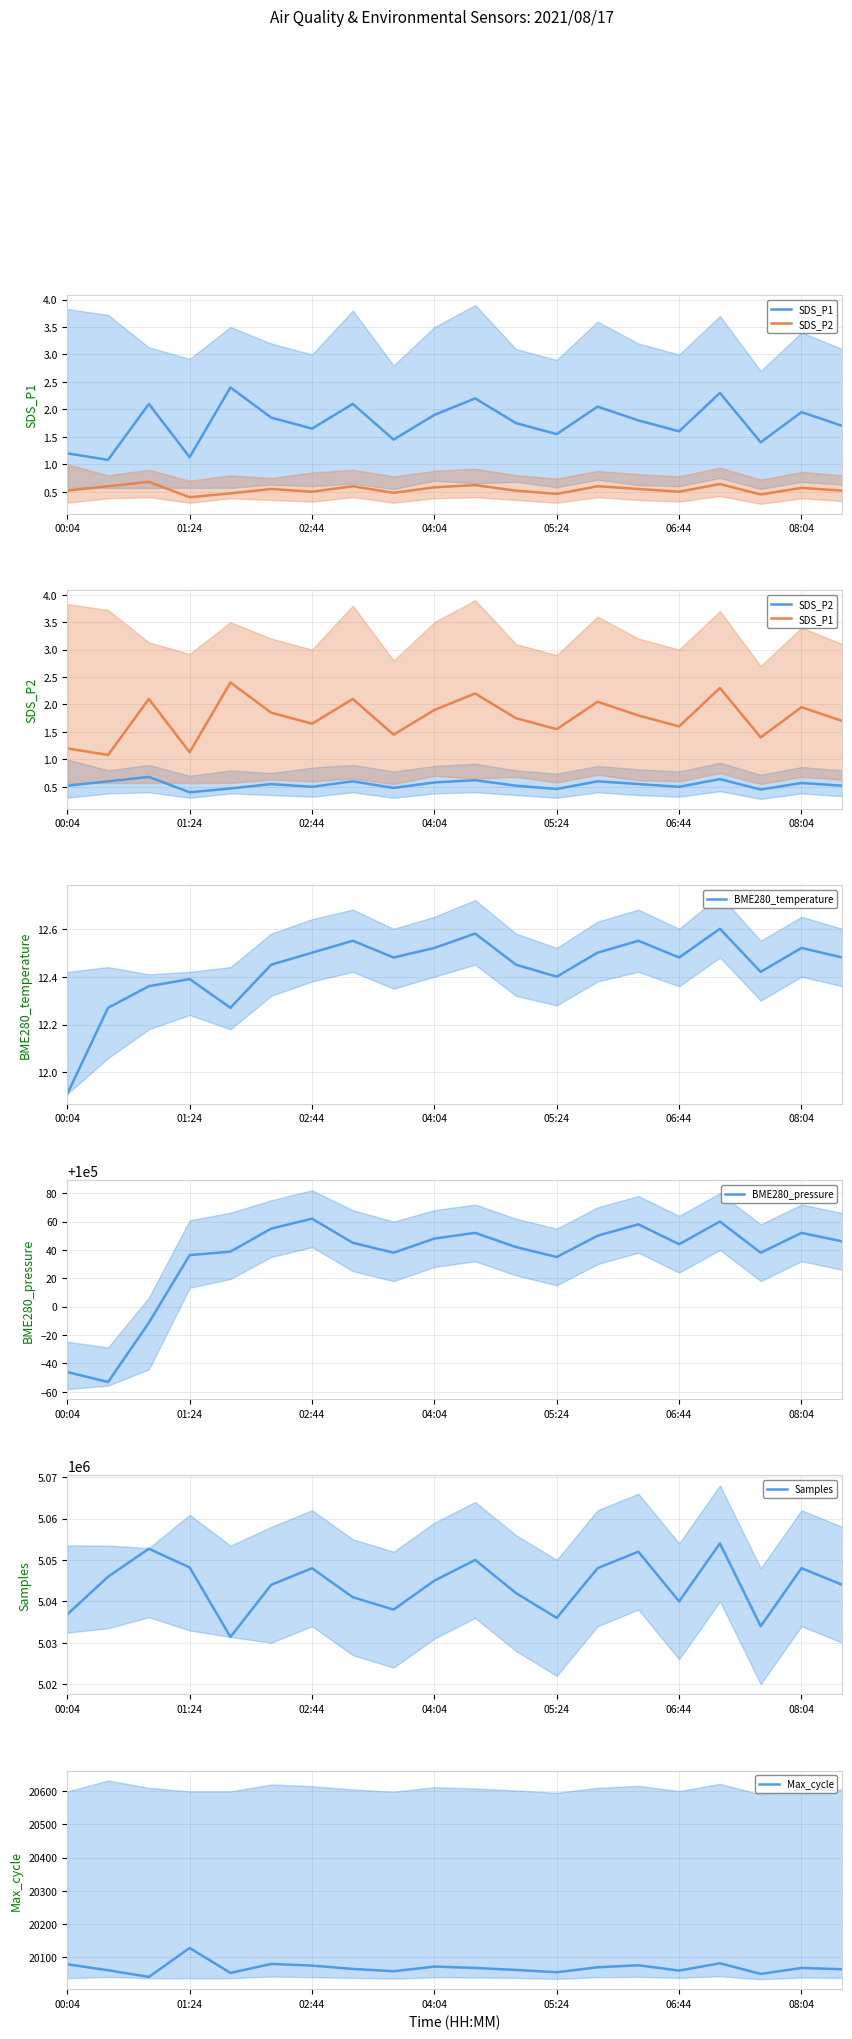

Where is BME280_temperature nearest to the value 12?

00:04